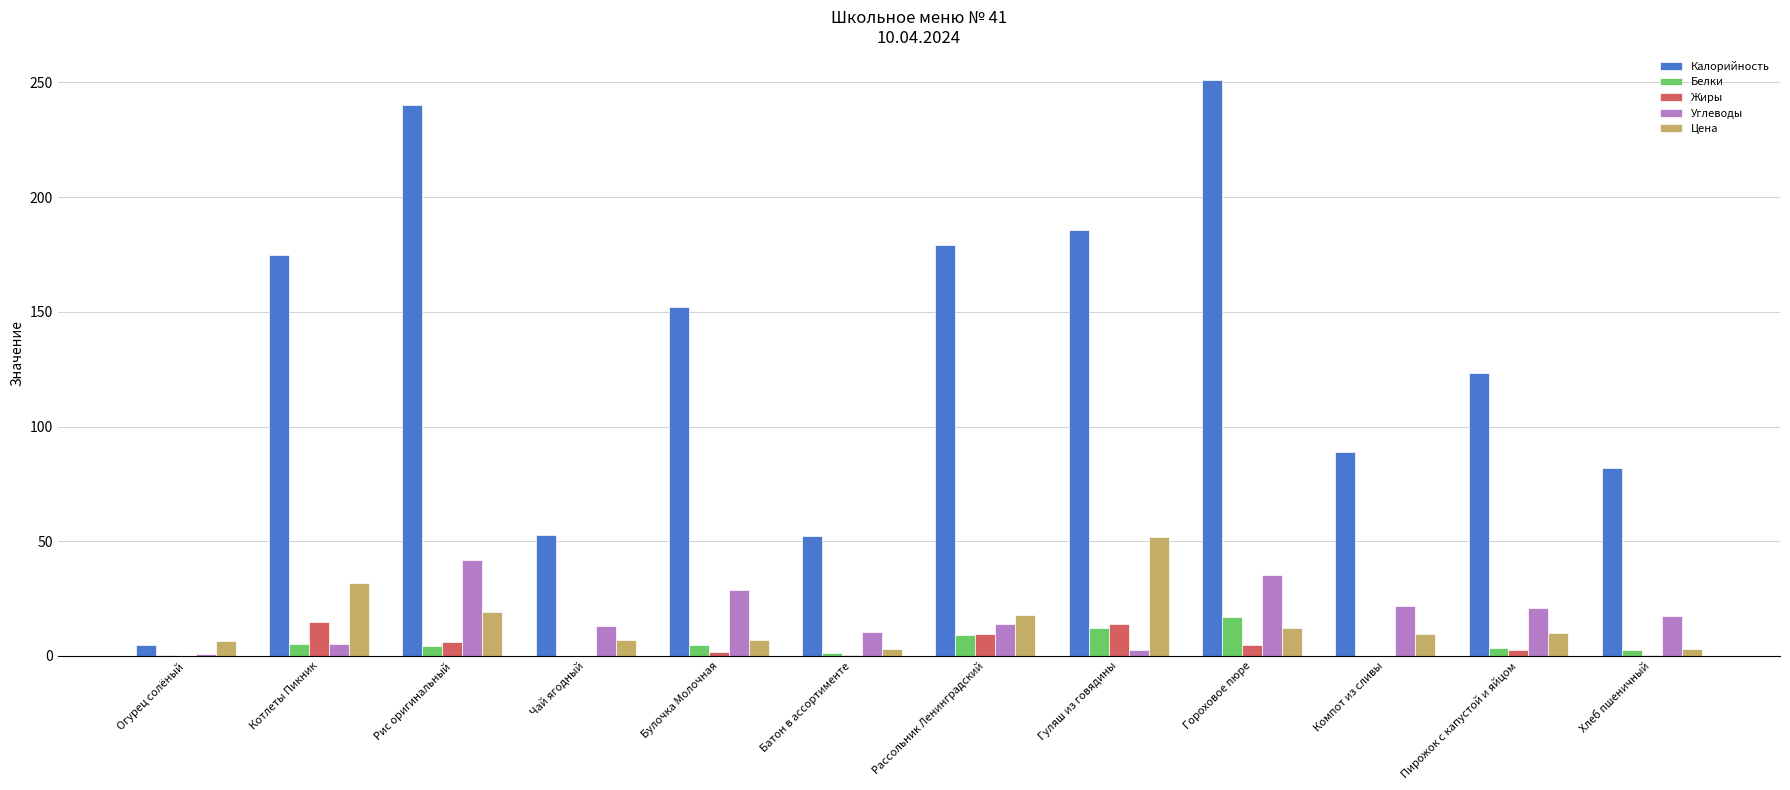

What is the highest value of the Углеводы series?

41.8